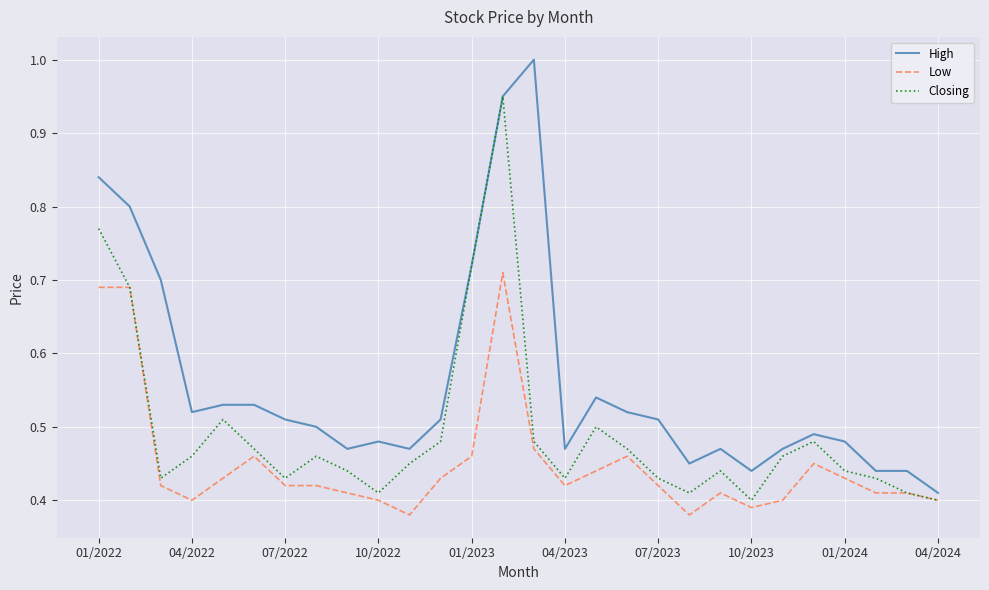

Which series has the largest total across all categories?

High